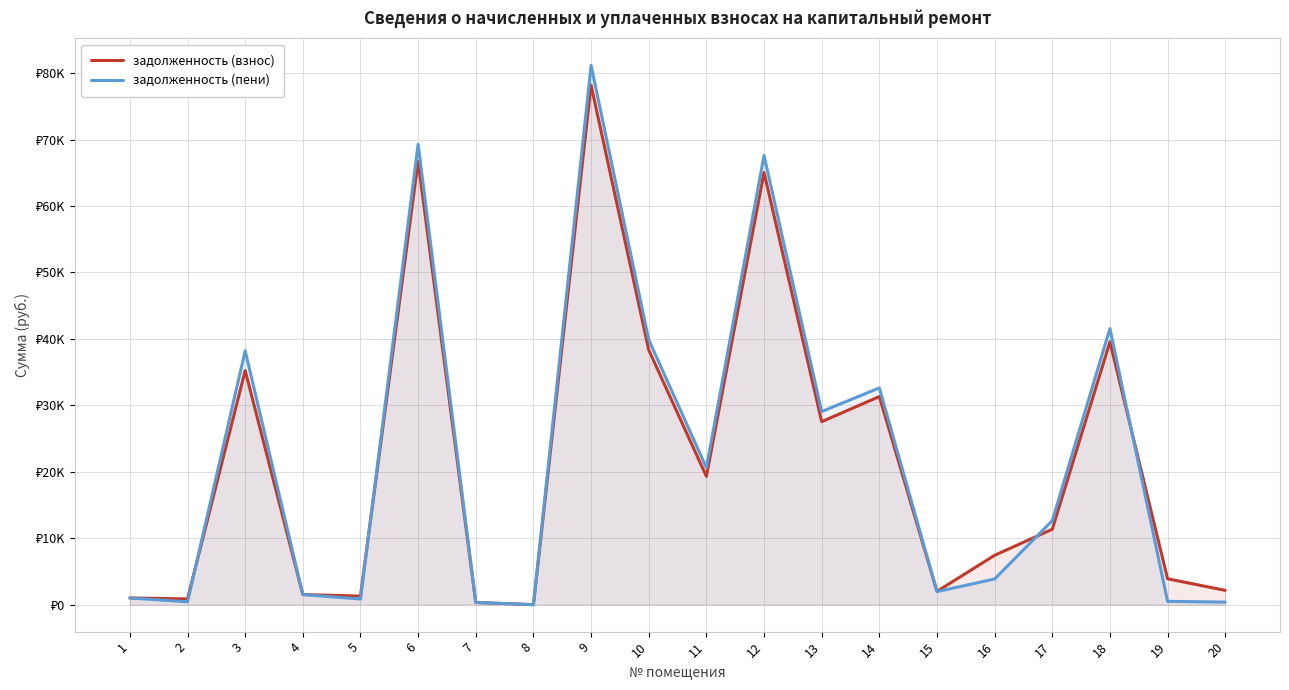

At how many categories does at least one series exceed 13781?

9